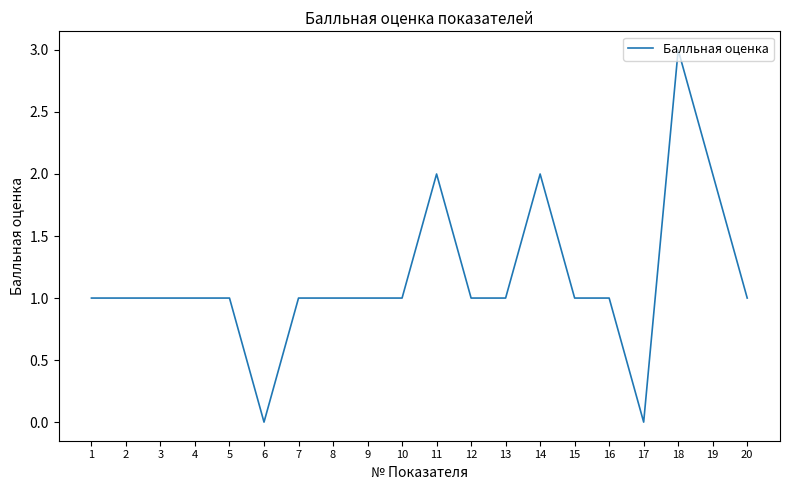

How many values are between 1 and 2?

17